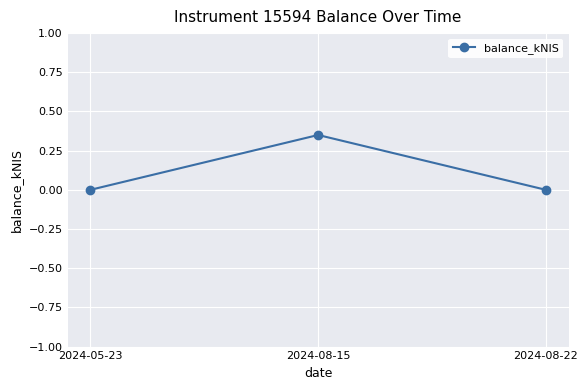

Which has a higher value, 2024-08-15 or 2024-05-23?

2024-08-15